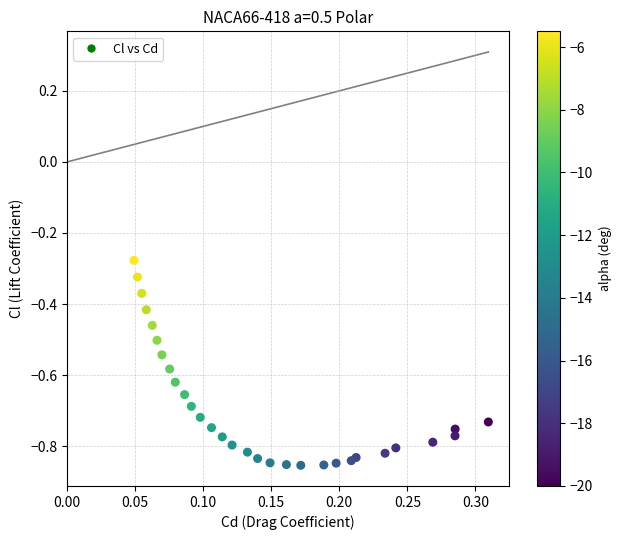

What is the range of X values (max minus min)?

0.3